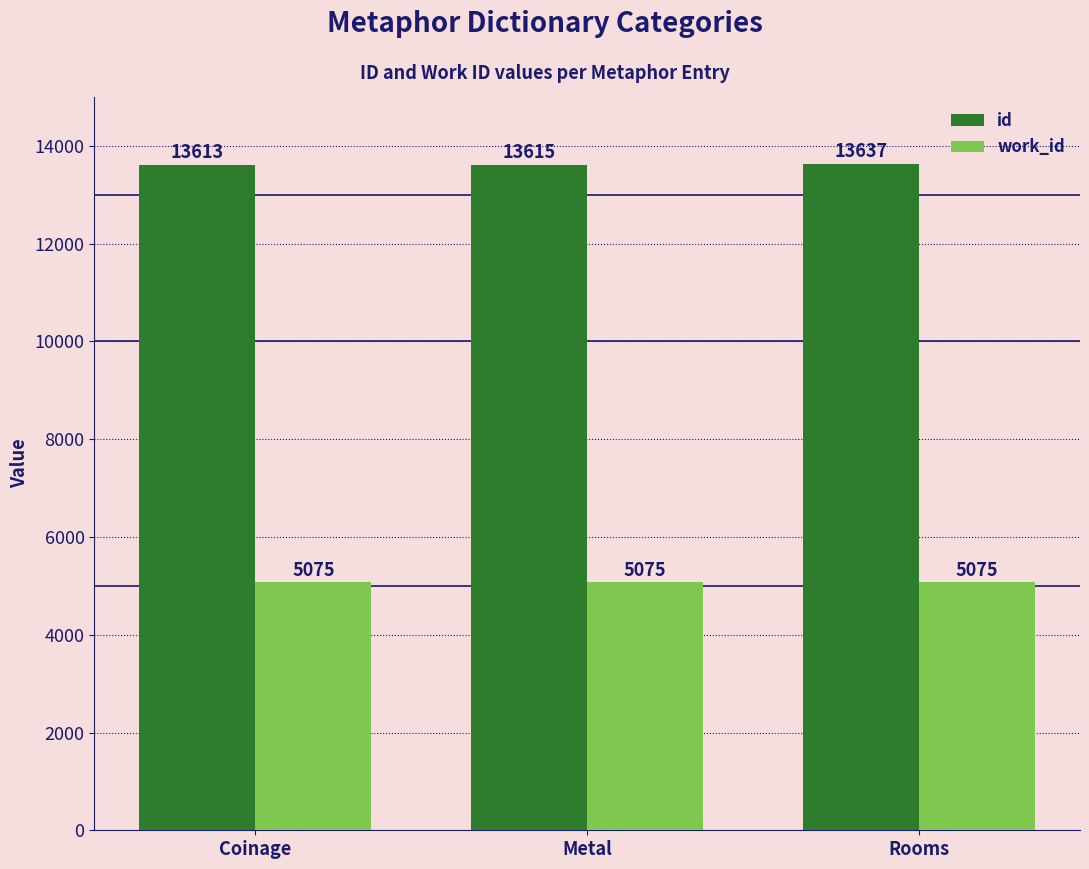

Which category has the lowest value in the id series?

Coinage